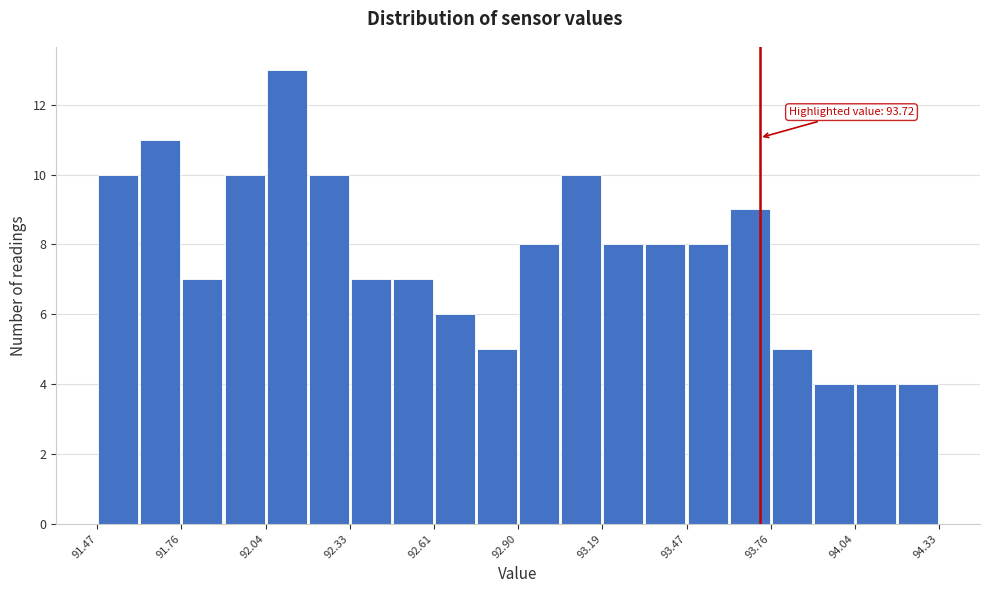

Read against the x-axis, roughly where is the centre of the tallest bar?

92.10